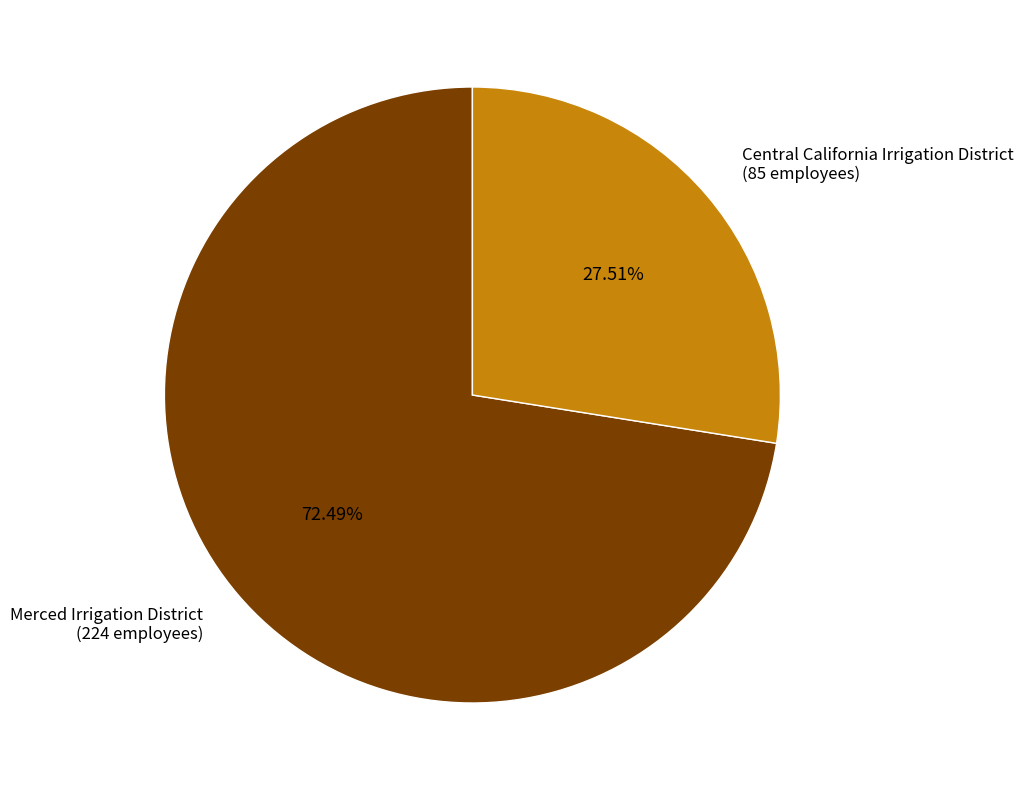

Does any single category account for the majority?

Yes